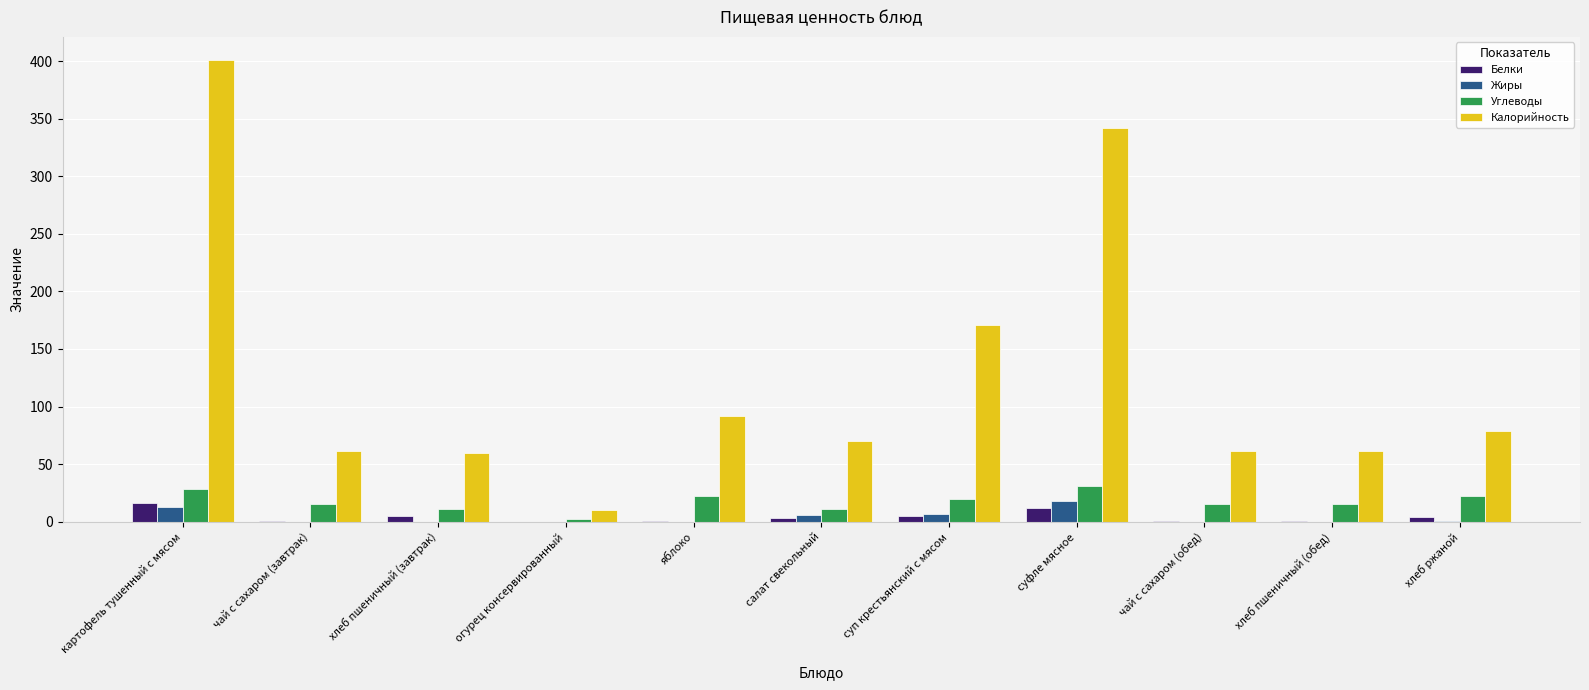

What is the maximum value for Углеводы?

31